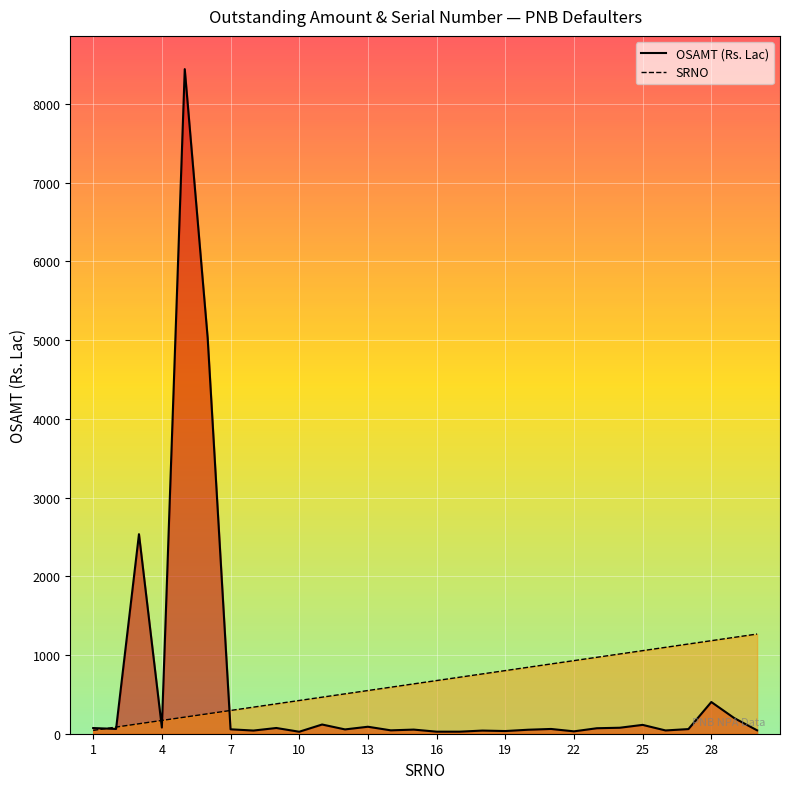

List the series in order of their peak value, lowest first.

SRNO, OSAMT (Rs. Lac)